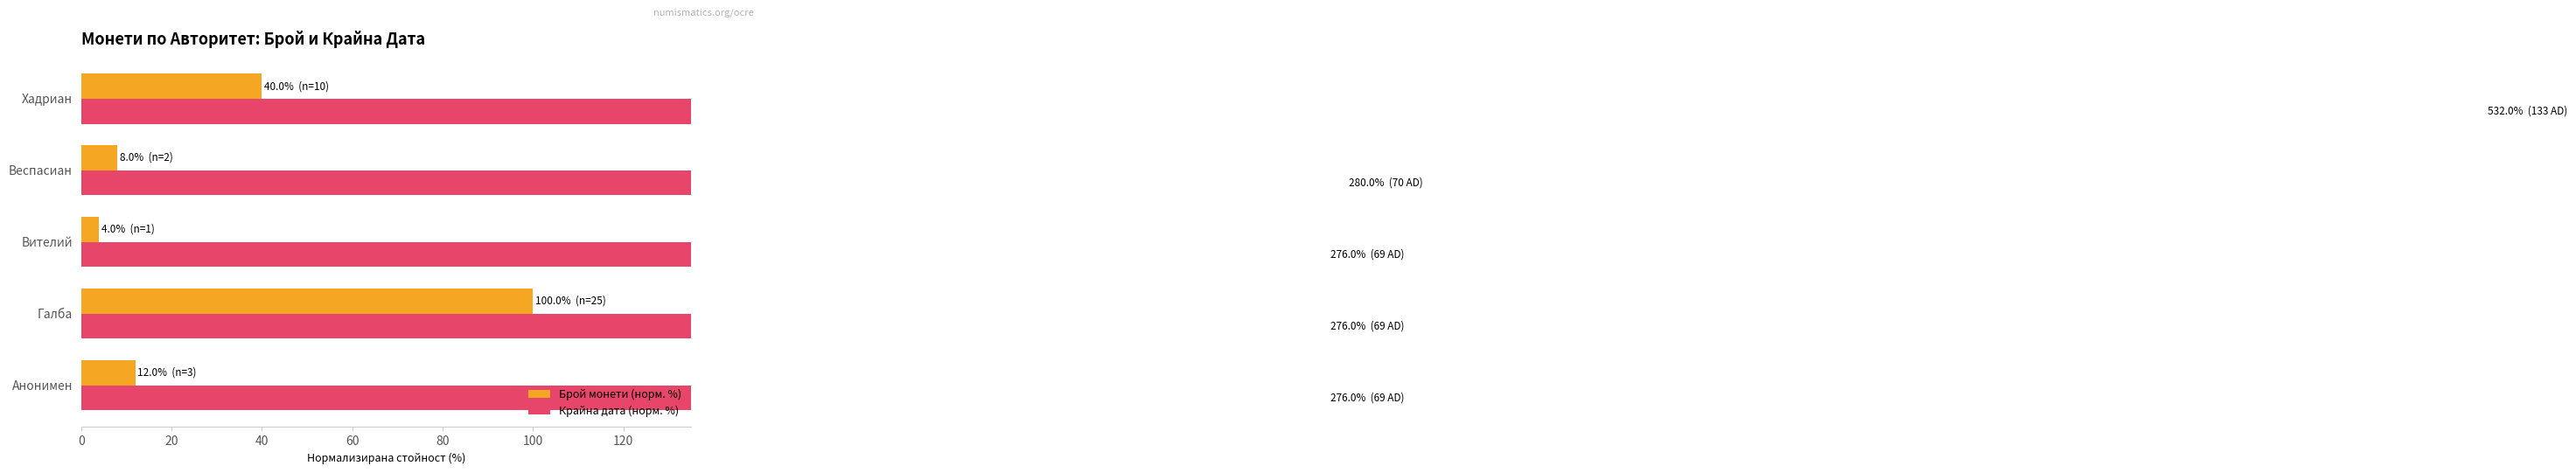

What is the maximum value shown in the chart?

532